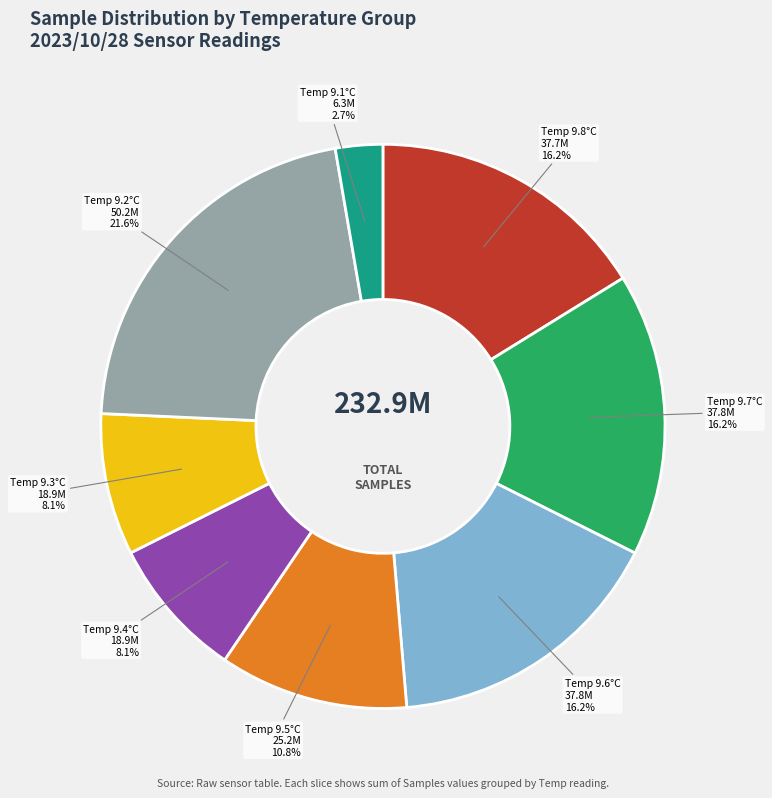

How many slices are in this pie chart?

8